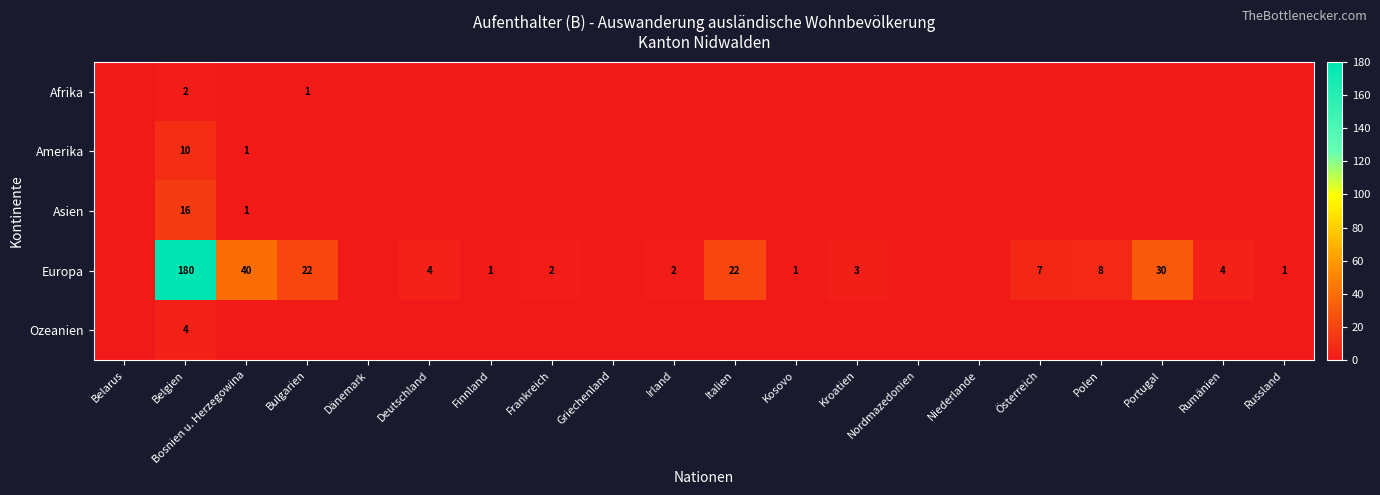

Is it true that Europa equals 1 at Kosovo?

True